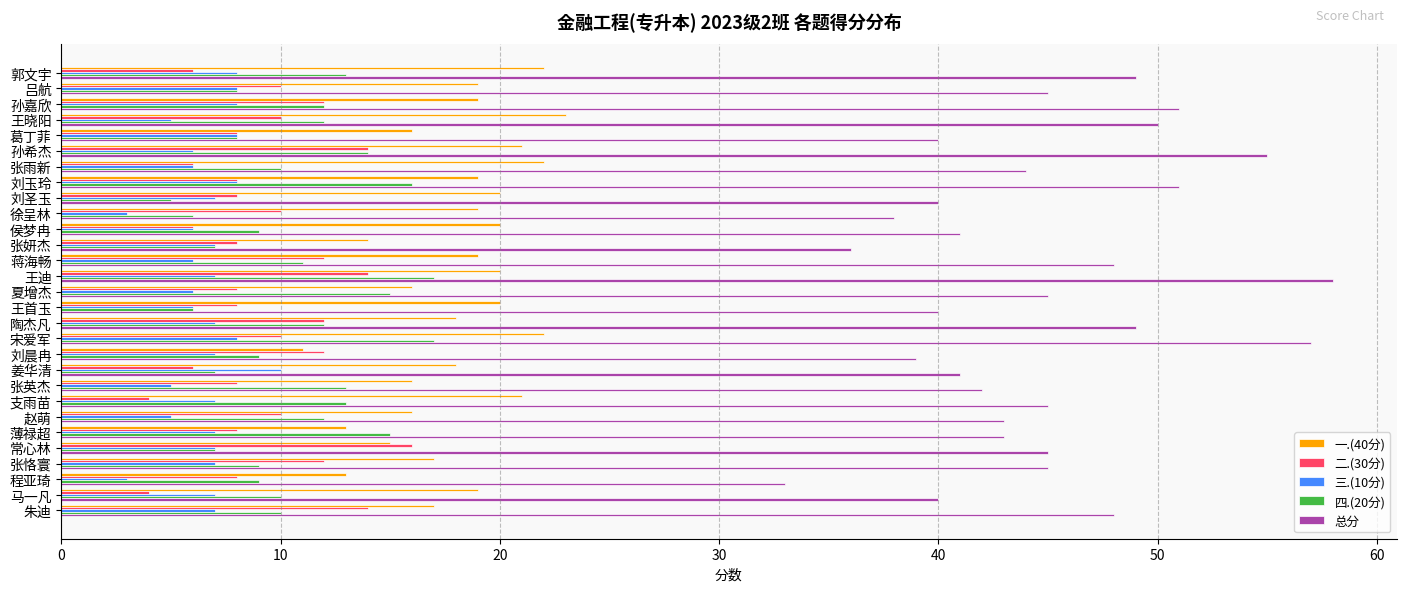

Which label corresponds to the largest value in the chart?

王迪